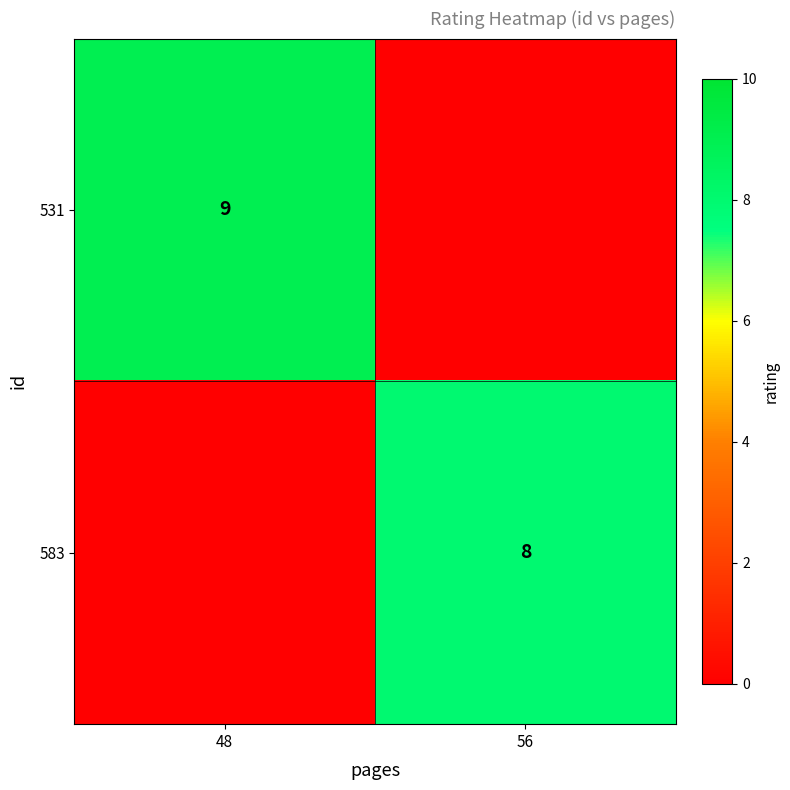

Is it true that 583 equals 8 at 56?

True